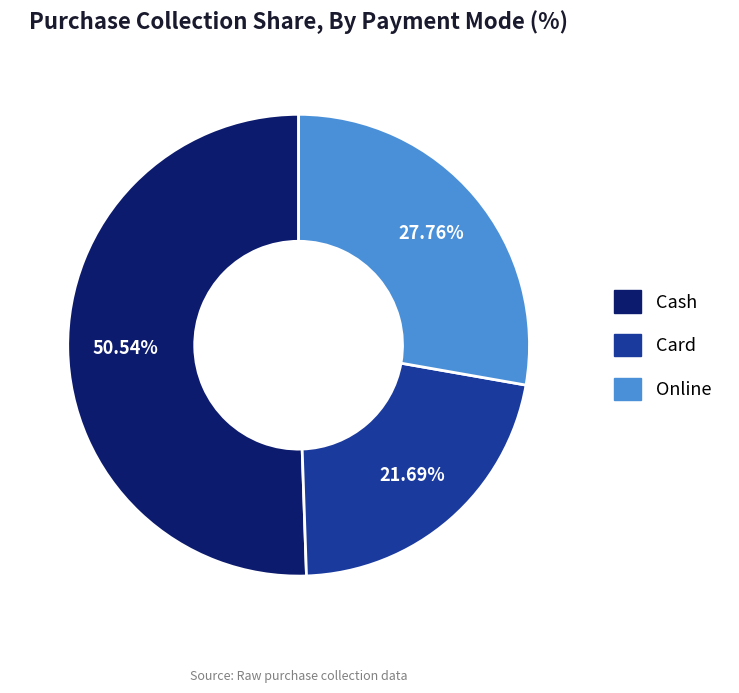

Rank the categories by value from highest to lowest.

Cash, Online, Card